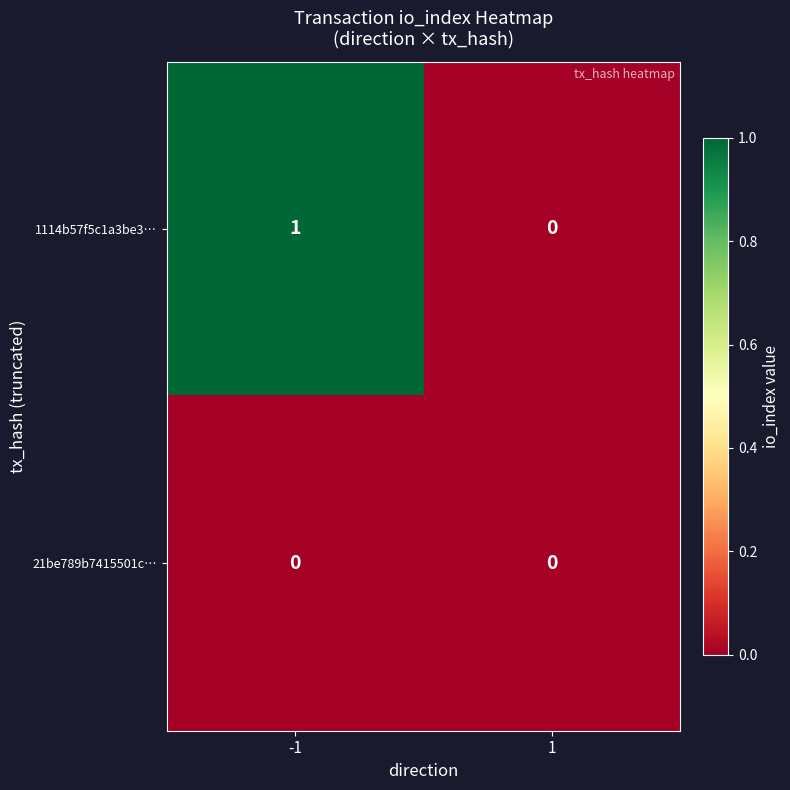

Which series has the largest total across all categories?

1114b57f5c1a3be3…